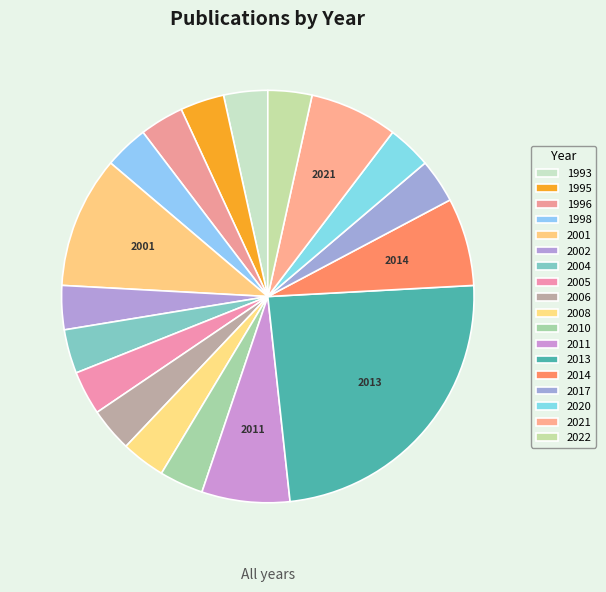

Does any single category account for the majority?

No